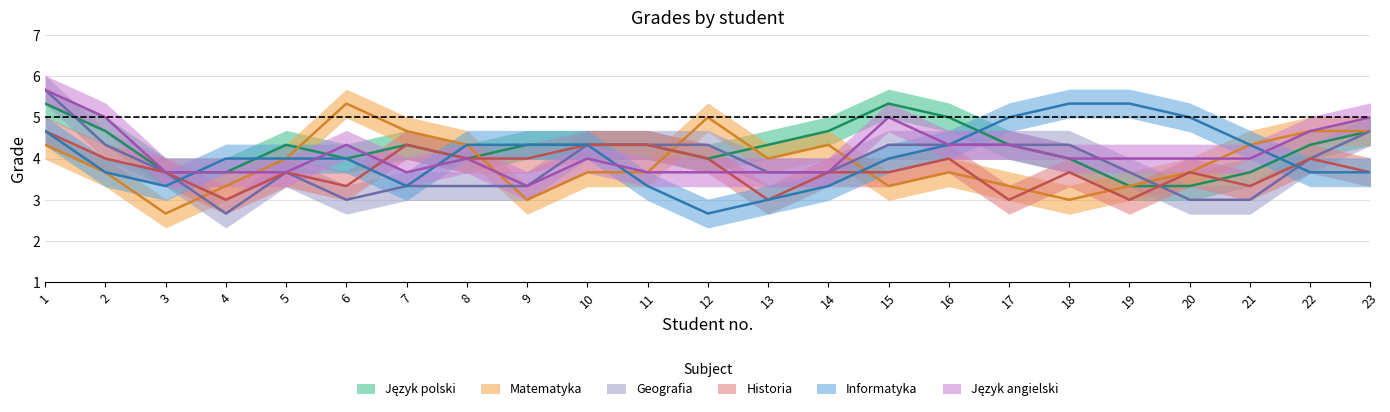

Where is Historia nearest to the value 4?

2